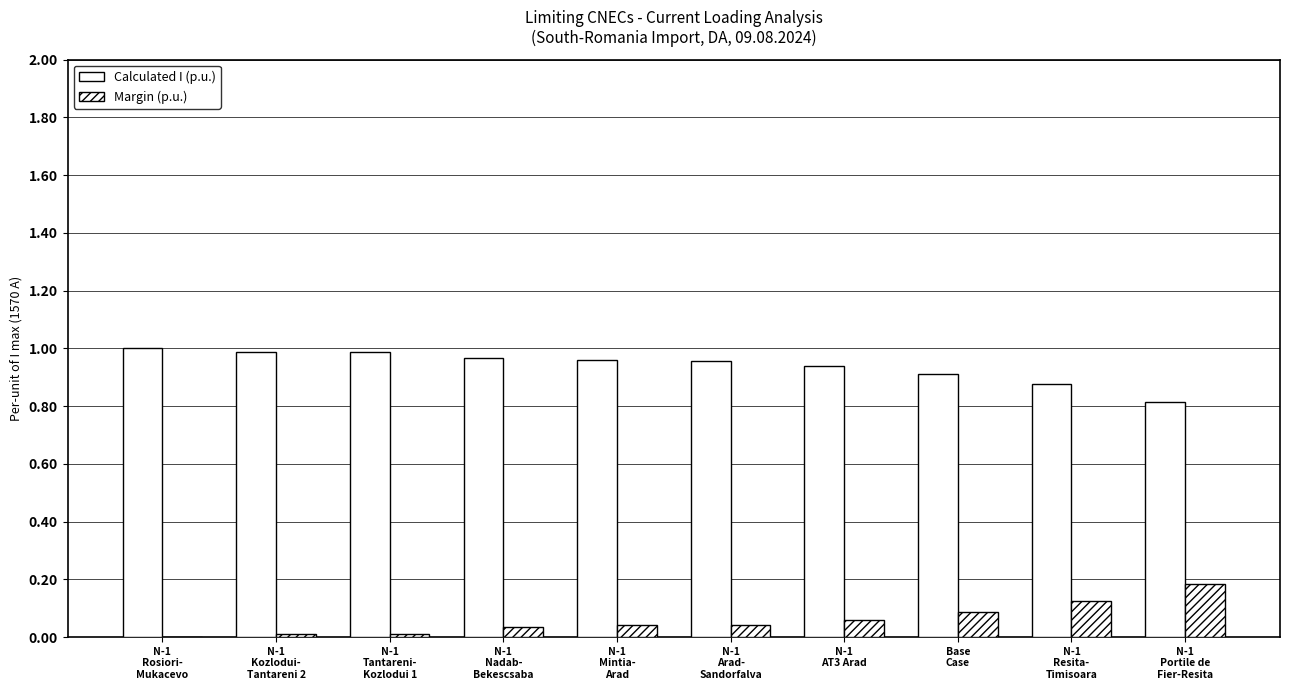

Are the bars grouped side by side (vs. stacked)?

Yes